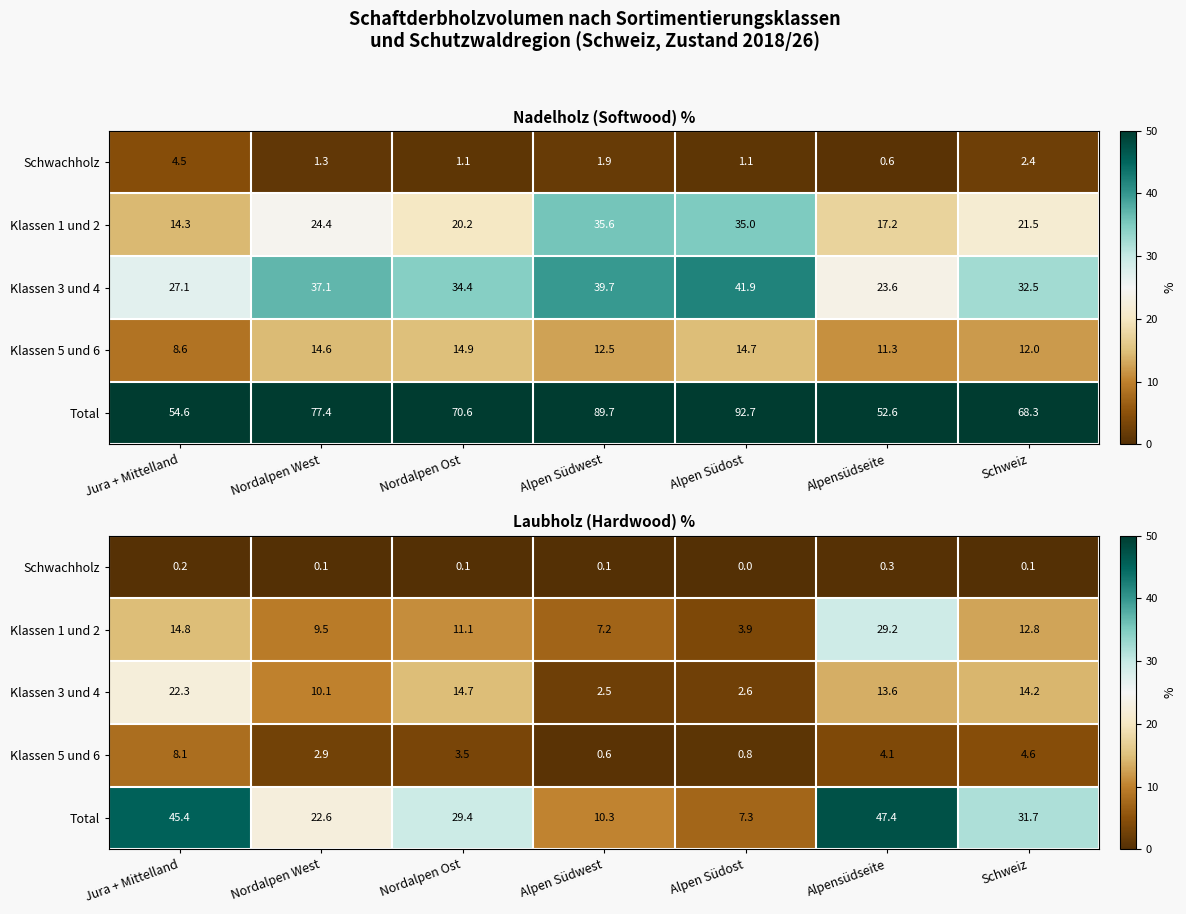

What is the difference between the maximum and second lowest values in the Klassen 1 und 2 series?

22.0